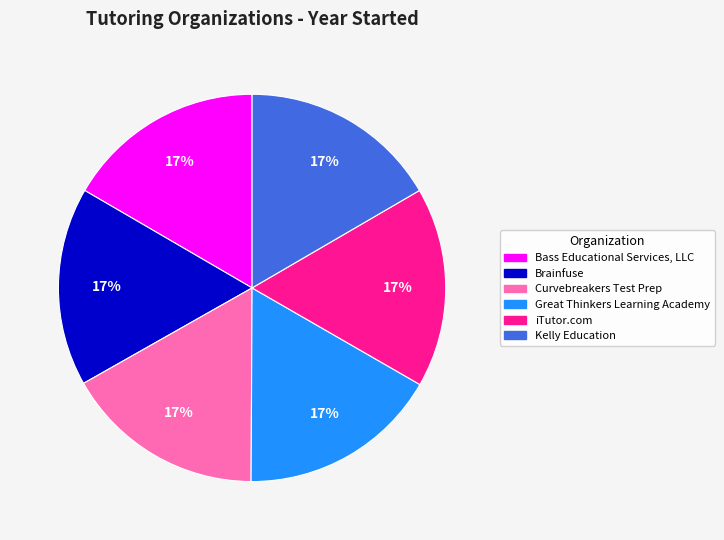

What is the ratio of the value at Bass Educational Services, LLC to the value at Kelly Education?

1.0